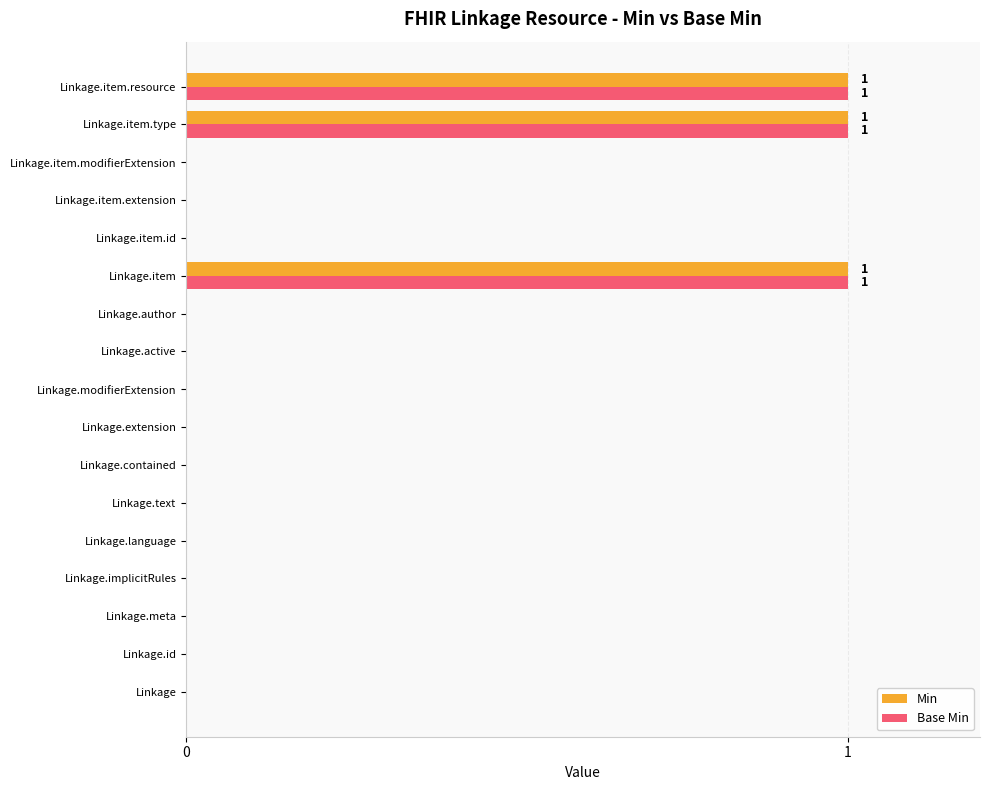

The Base Min series shows -1 at Linkage.implicitRules. True or false?

False